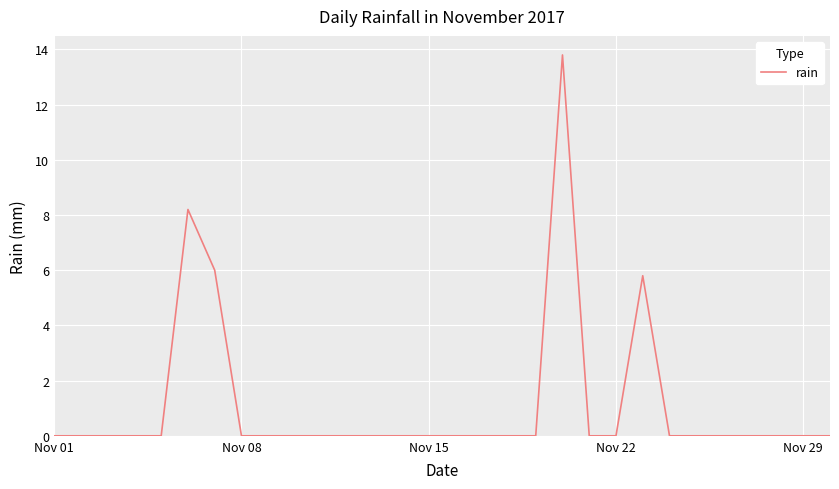

What is the difference between the maximum and minimum values?

13.8